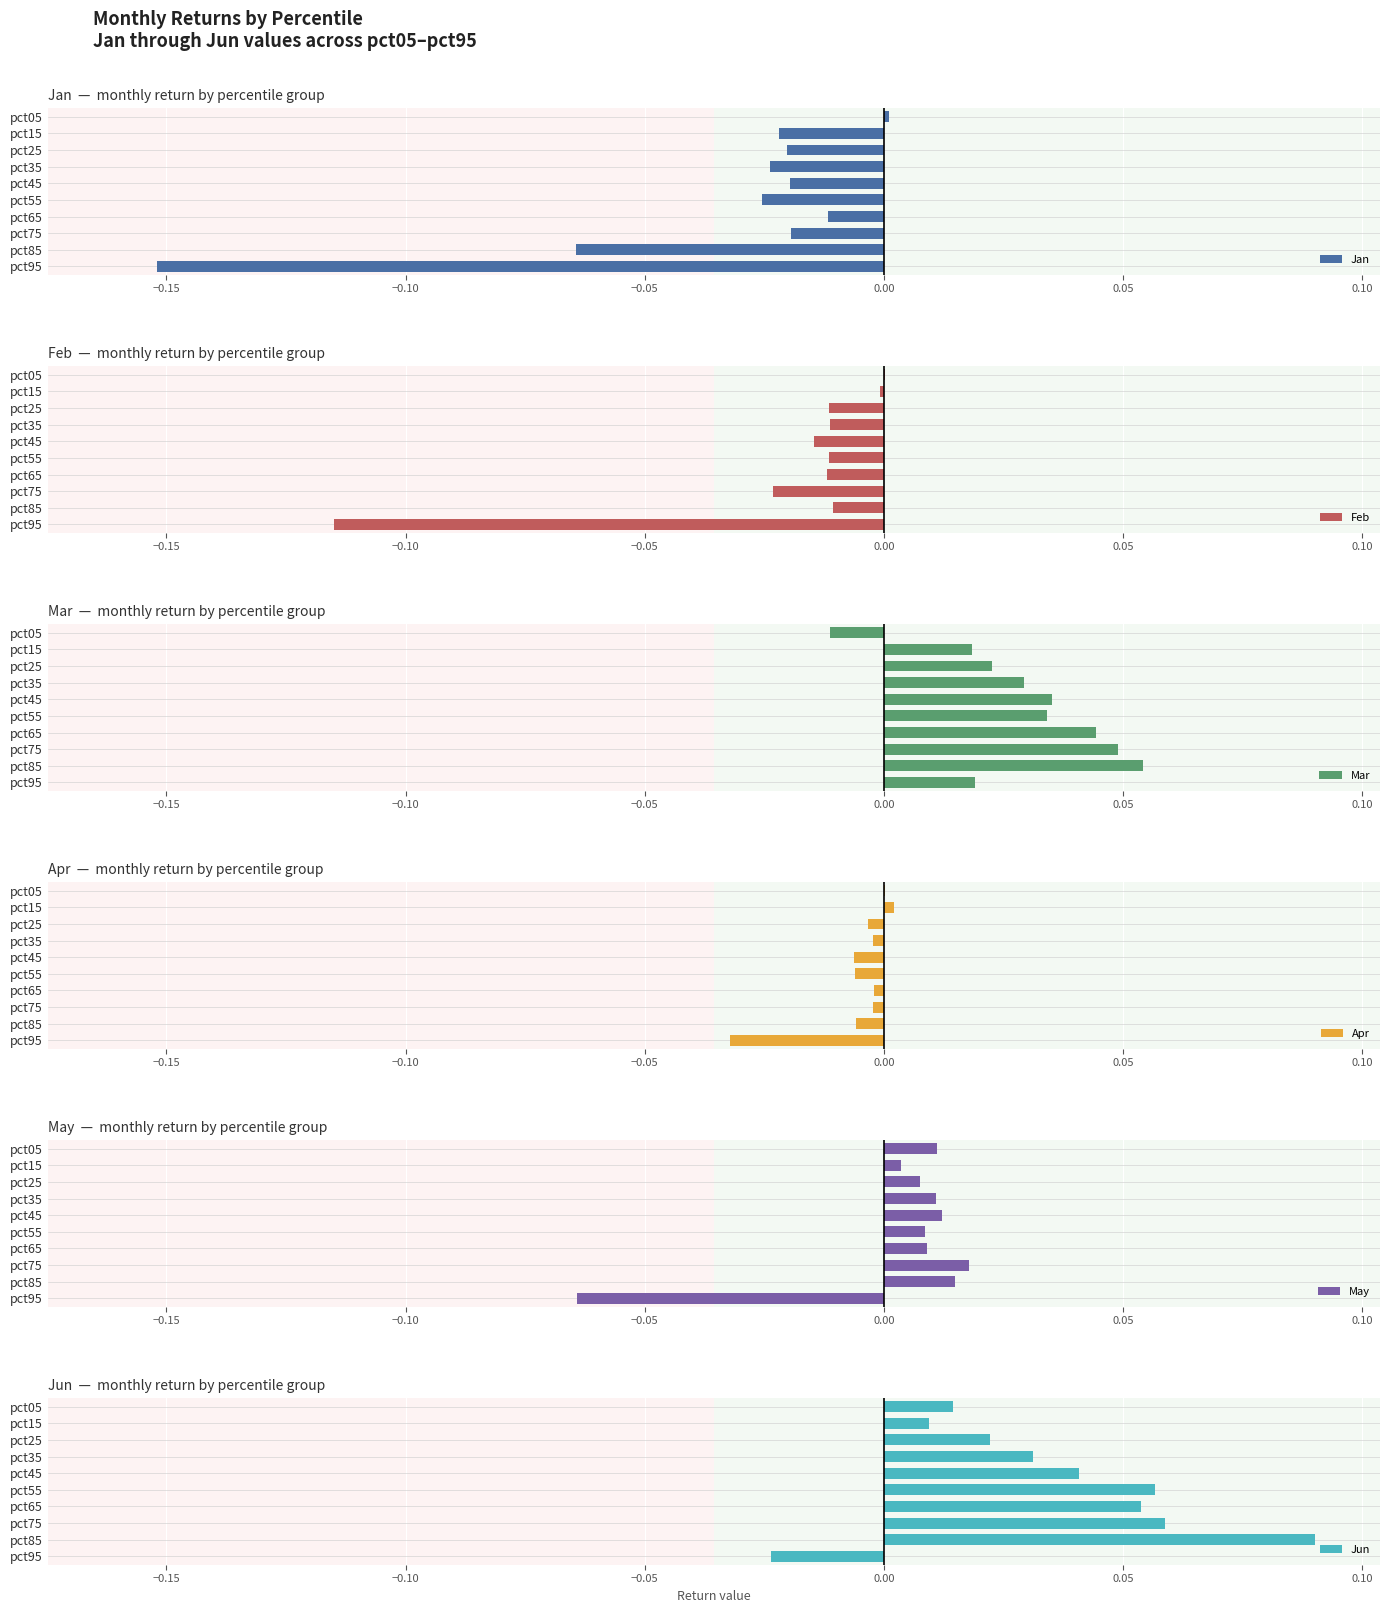

How many series are shown in this chart?

6